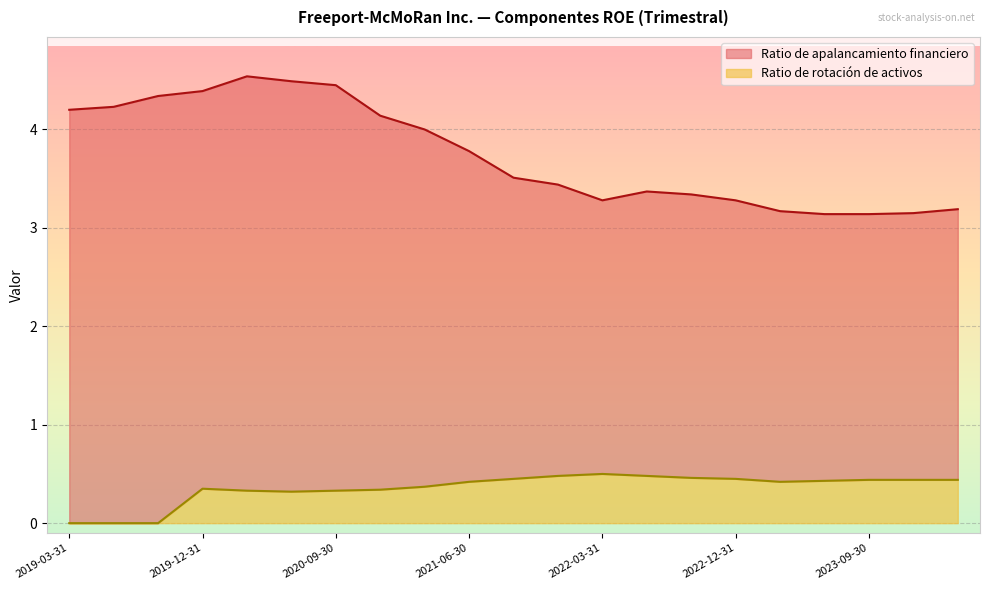

True or false: Ratio de rotación de activos has a value of 0.5 at 2021-12-31.

True